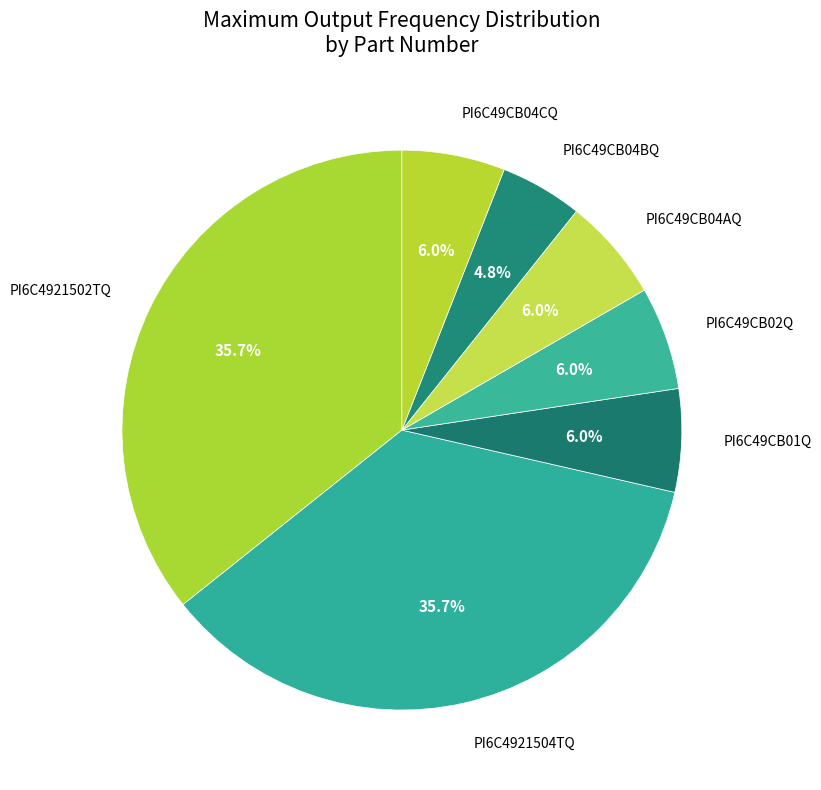

What is the smallest slice in the pie chart?

PI6C49CB04BQ